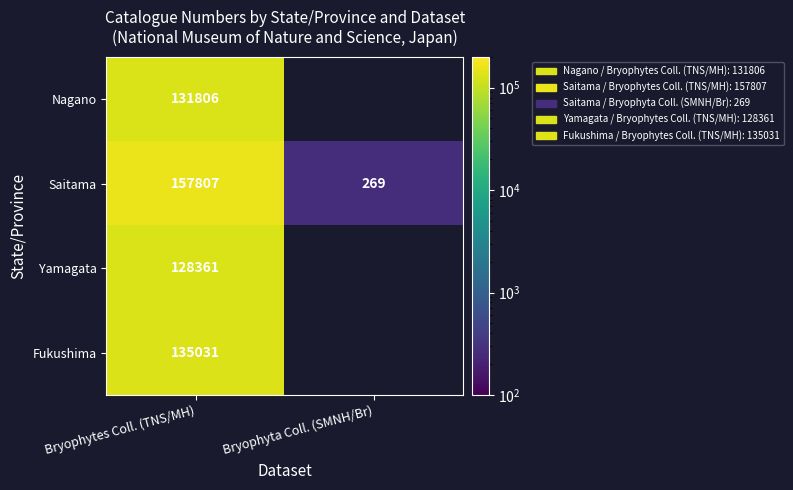

The Saitama series shows 357 at Bryophyta Coll. (SMNH/Br). True or false?

False